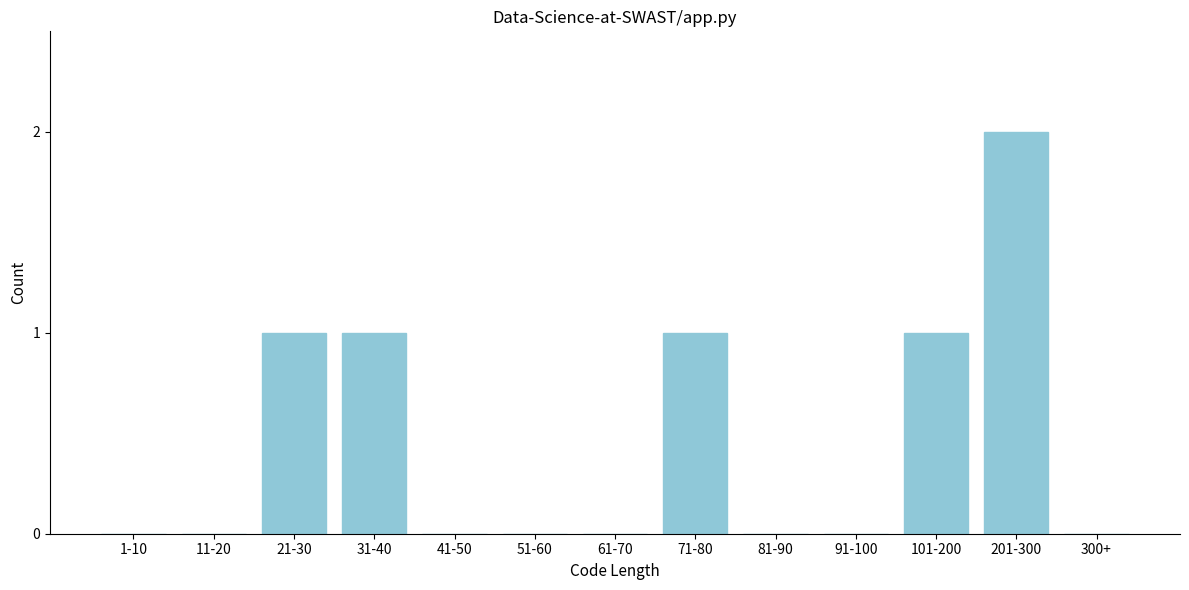

Reading right to left, transcribe all the data shown in this chart.

300+=0	201-300=2	101-200=1	91-100=0	81-90=0	71-80=1	61-70=0	51-60=0	41-50=0	31-40=1	21-30=1	11-20=0	1-10=0